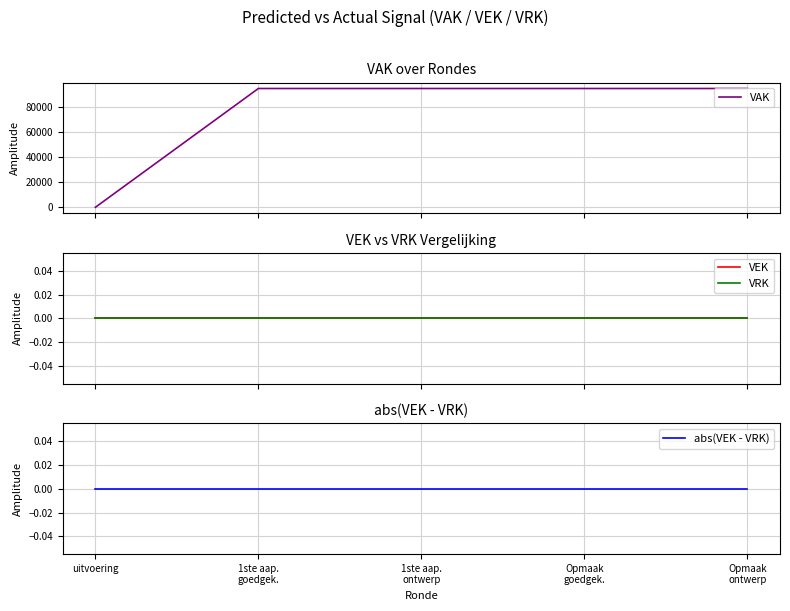

What is the spread (max minus min) of values at Opmaak
goedgek.?

95000